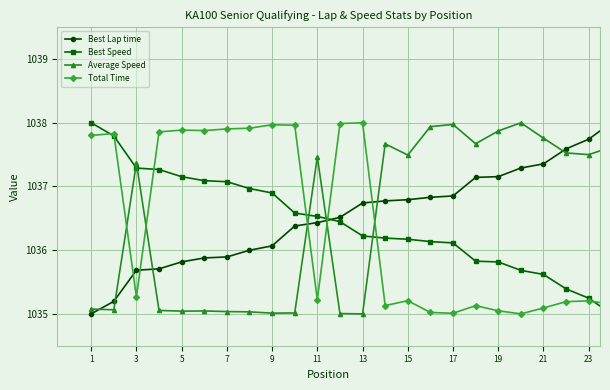

What is the value of the Best Speed point at the 17th from the left?

1036.1